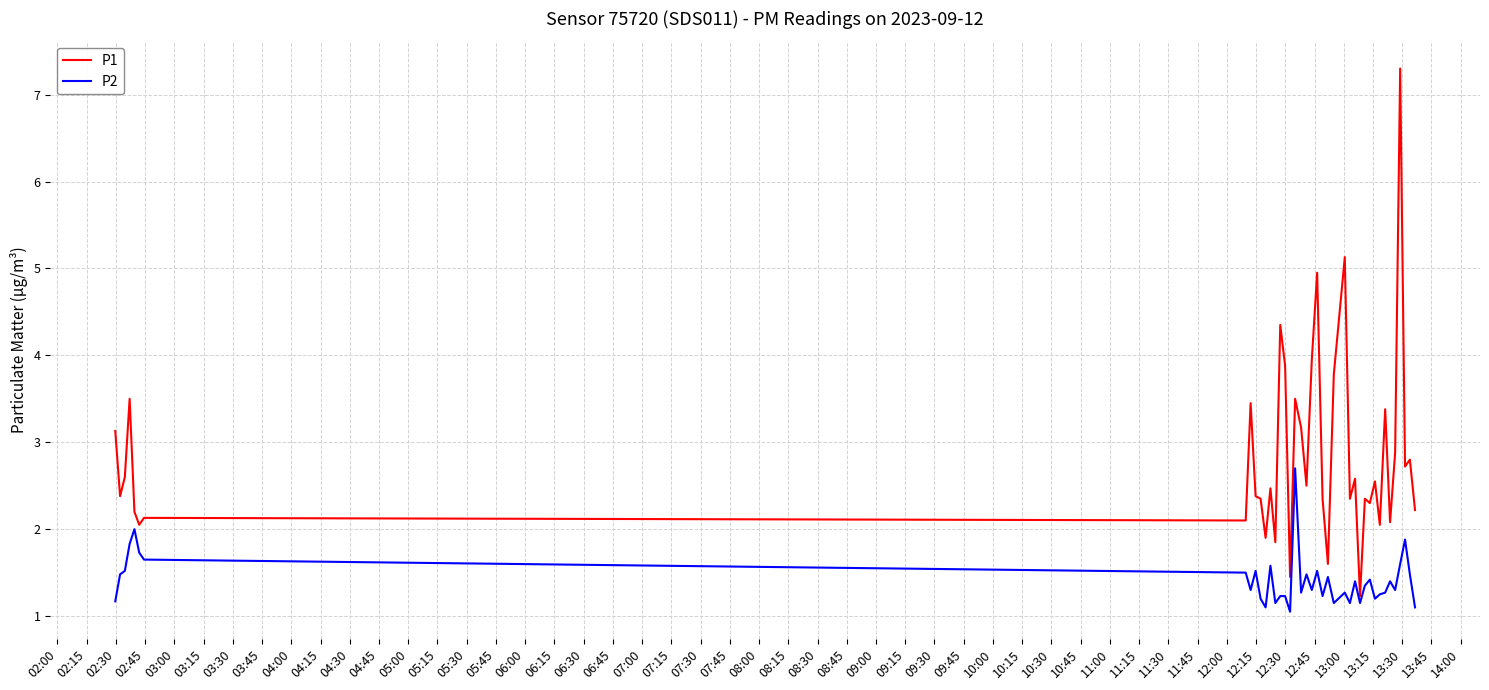

Which series has the widest spread of values?

P1